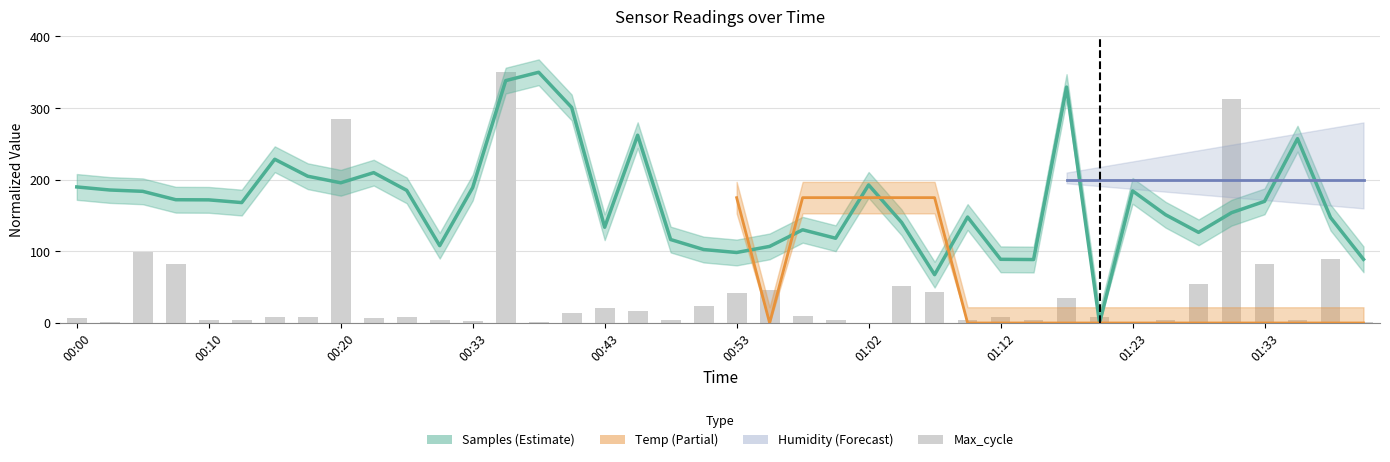

How many bars are there in total?

40